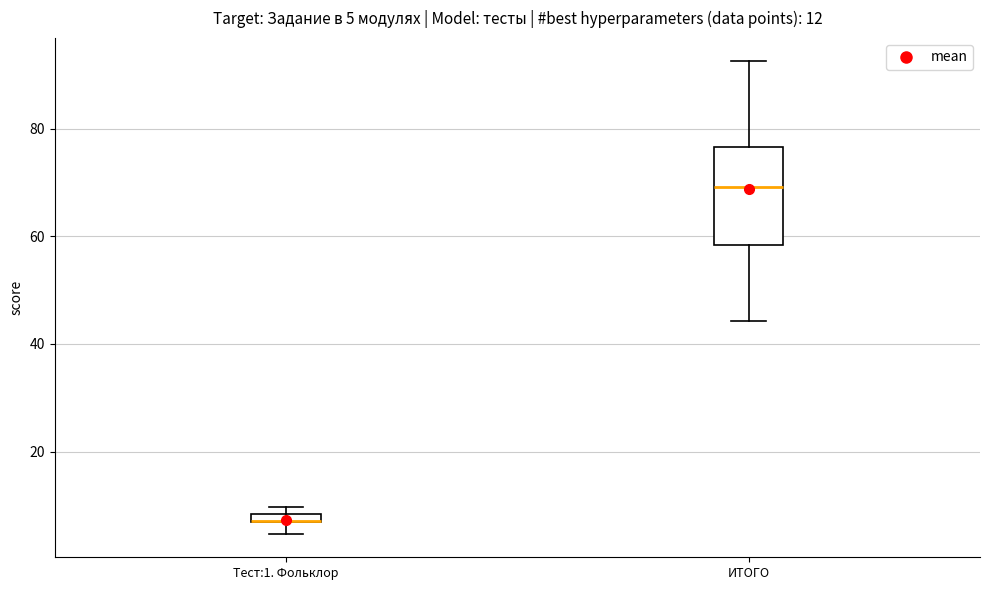

Comparing the boxes themselves (not the whiskers), which one is the tallest?

ИТОГО